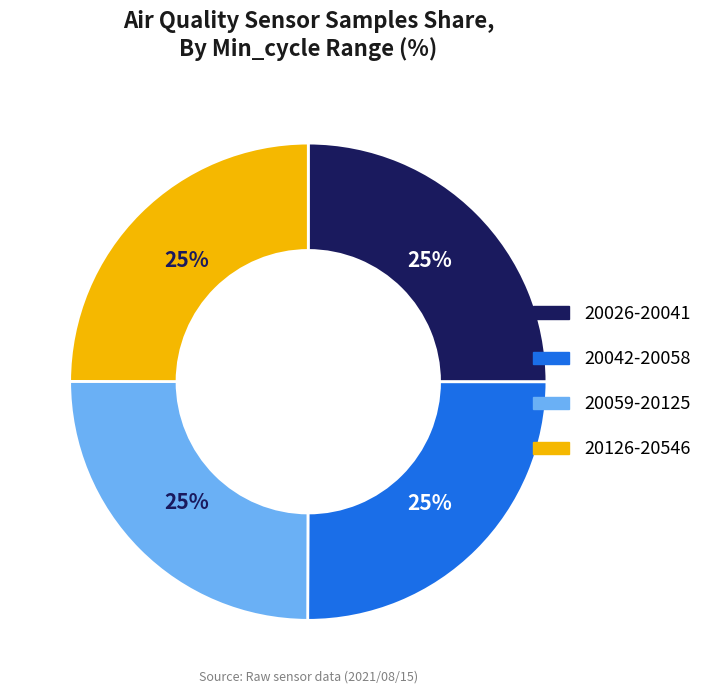

Is there a majority slice in this chart?

No